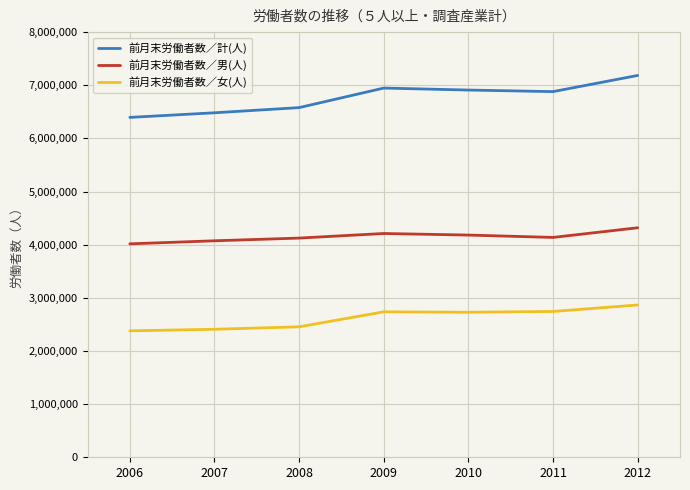

List the series in order of their peak value, lowest first.

前月末労働者数／女(人), 前月末労働者数／男(人), 前月末労働者数／計(人)